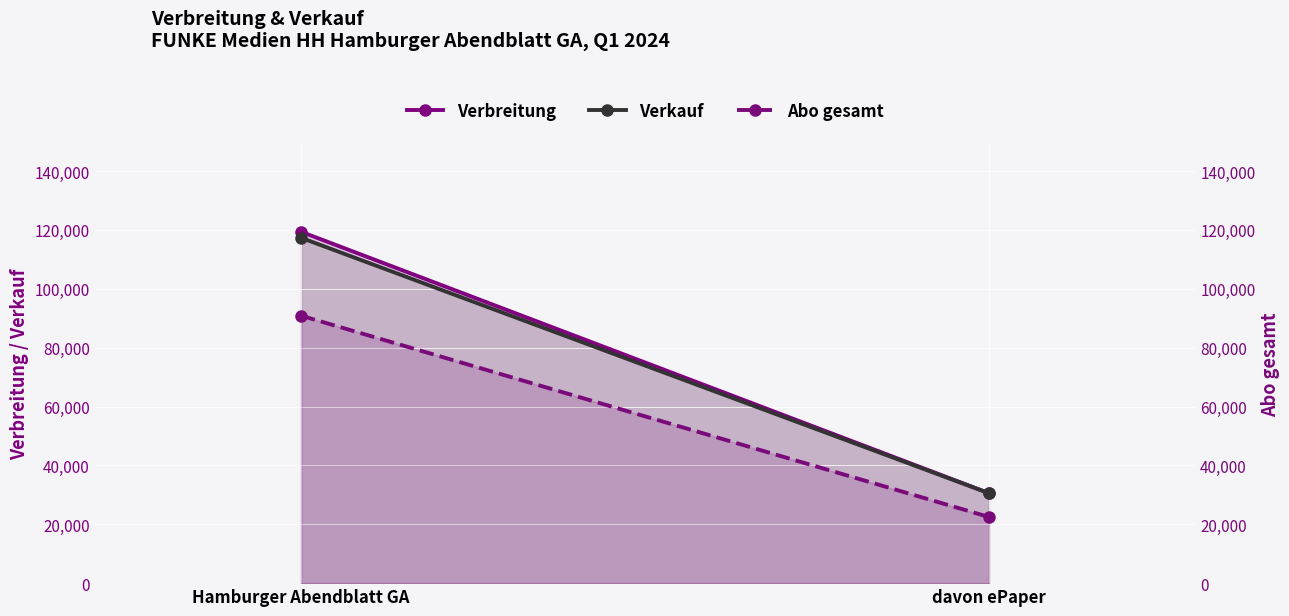

Which series has the largest total across all categories?

Verbreitung